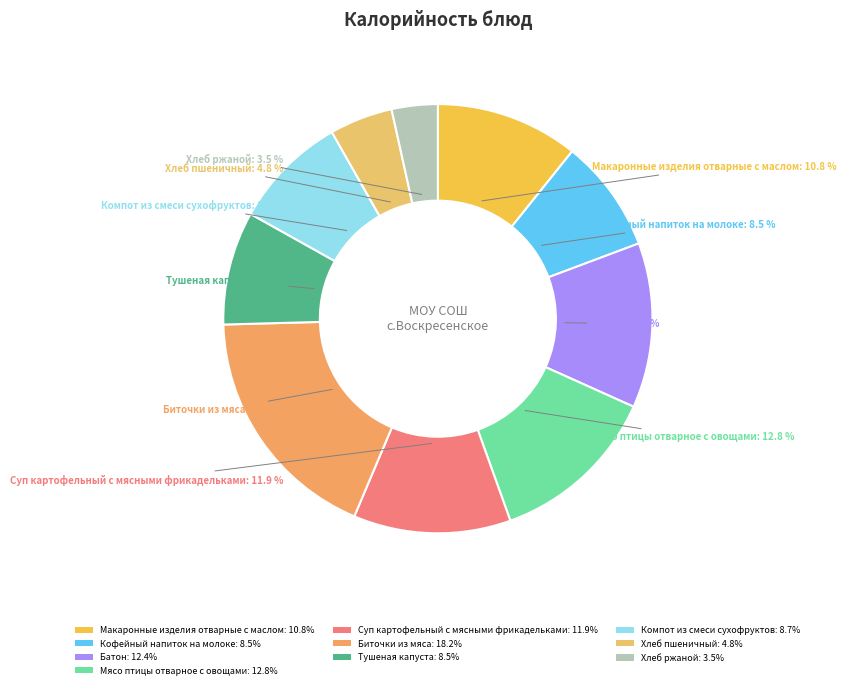

What percentage do Кофейный напиток на молоке and Хлеб ржаной together represent?

12.0%